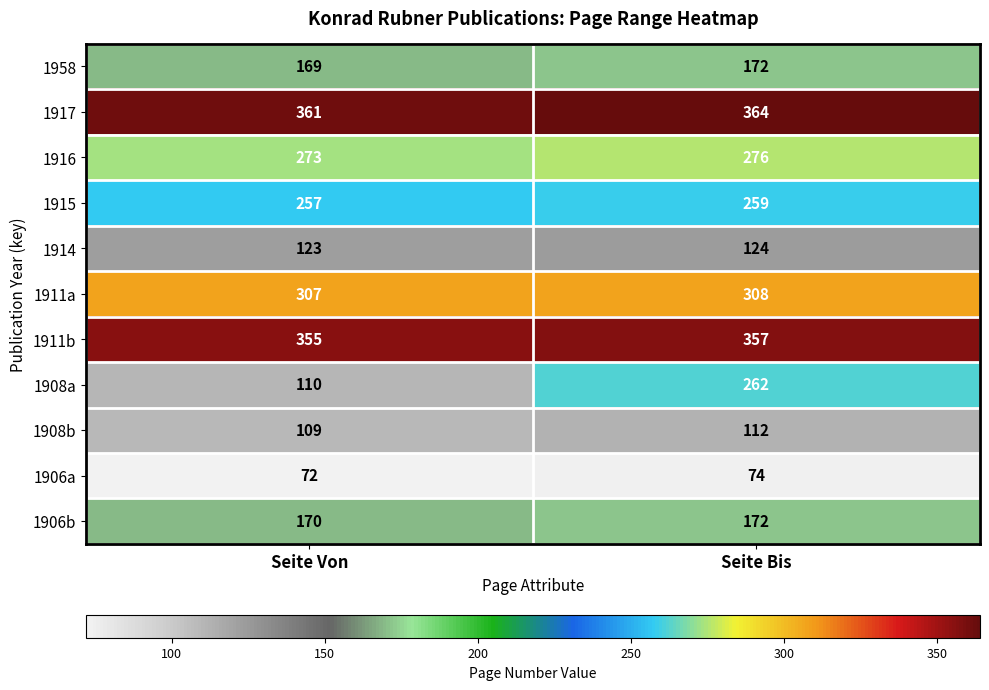

What is the difference between the 1908b values at Seite Von and Seite Bis?

3